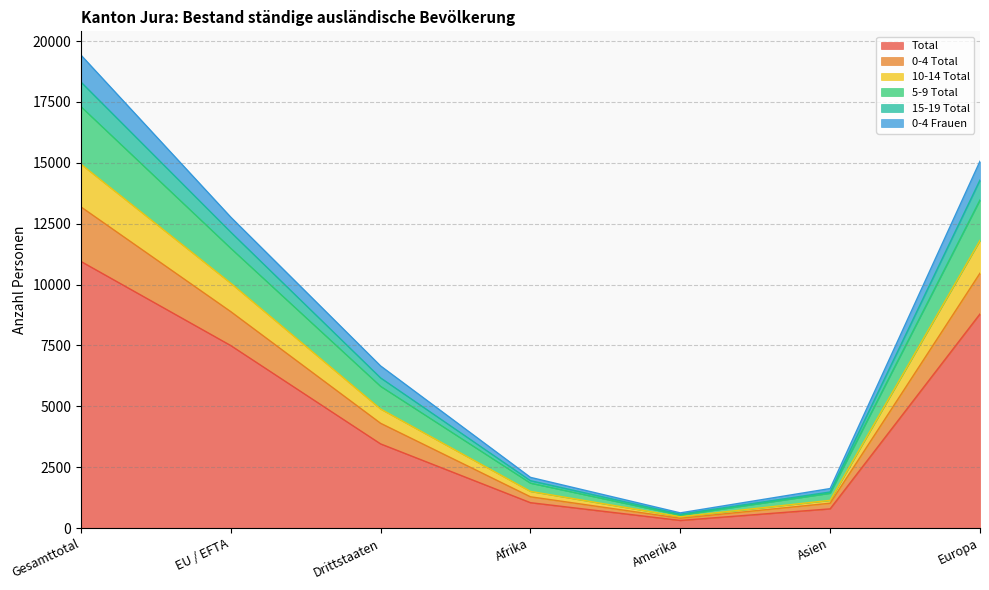

True or false: 5-9 Total has more than 1 interior local peaks.

False